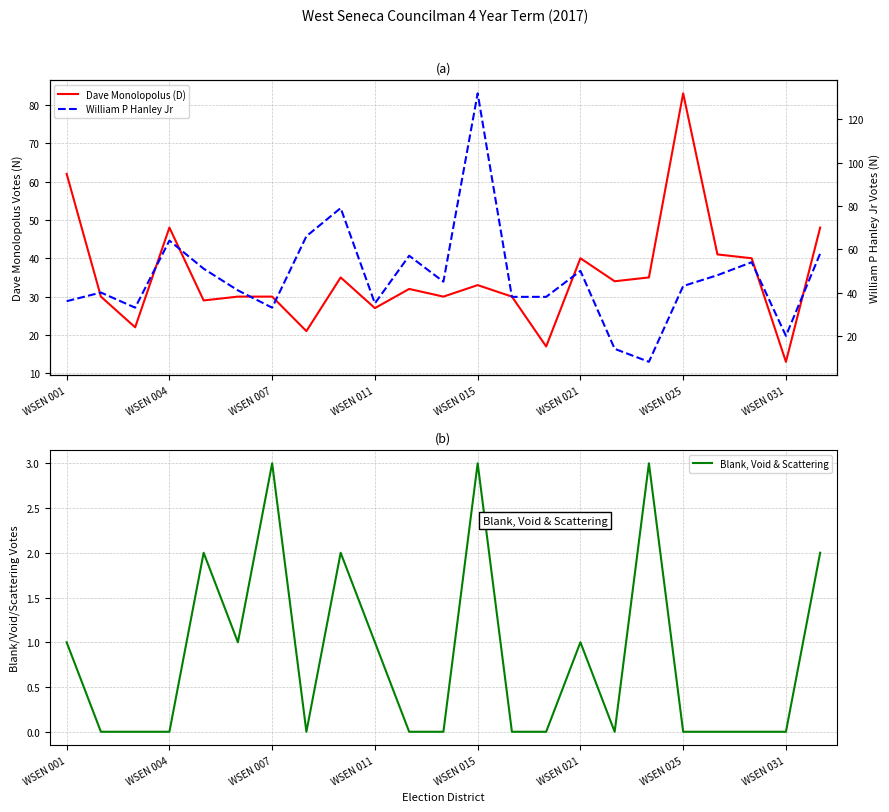

What is the average value of the Blank, Void & Scattering series?

1